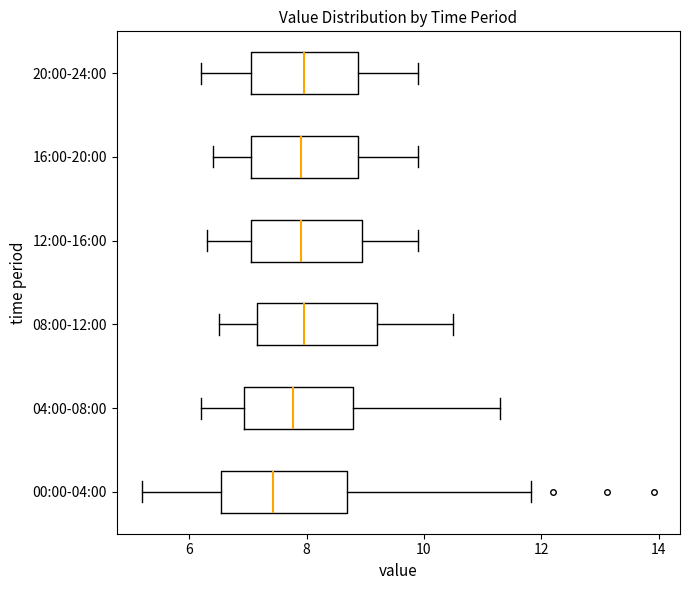

Reading bottom to top, transcribe this box plot: for each box, give where its median line is, the range the box spans, and where its two whiskers end, as read against the x-axis. The values are not printed on the chart, so give them approximately, as read against the axis.

00:00-04:00: median 7.4, box 6.6 to 8.6, whiskers 5.2 to 11.8
04:00-08:00: median 7.8, box 7.0 to 8.8, whiskers 6.2 to 11.4
08:00-12:00: median 8.0, box 7.2 to 9.2, whiskers 6.6 to 10.6
12:00-16:00: median 8.0, box 7.0 to 9.0, whiskers 6.4 to 10.0
16:00-20:00: median 8.0, box 7.0 to 8.8, whiskers 6.4 to 10.0
20:00-24:00: median 8.0, box 7.0 to 8.8, whiskers 6.2 to 10.0